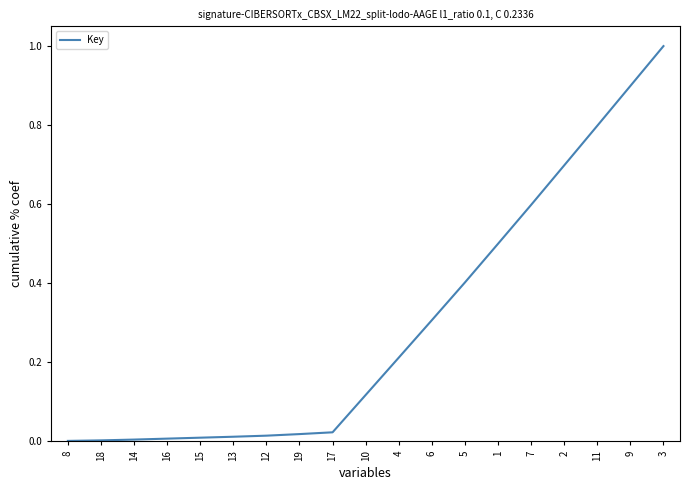

Which category has the highest value across all series?

3